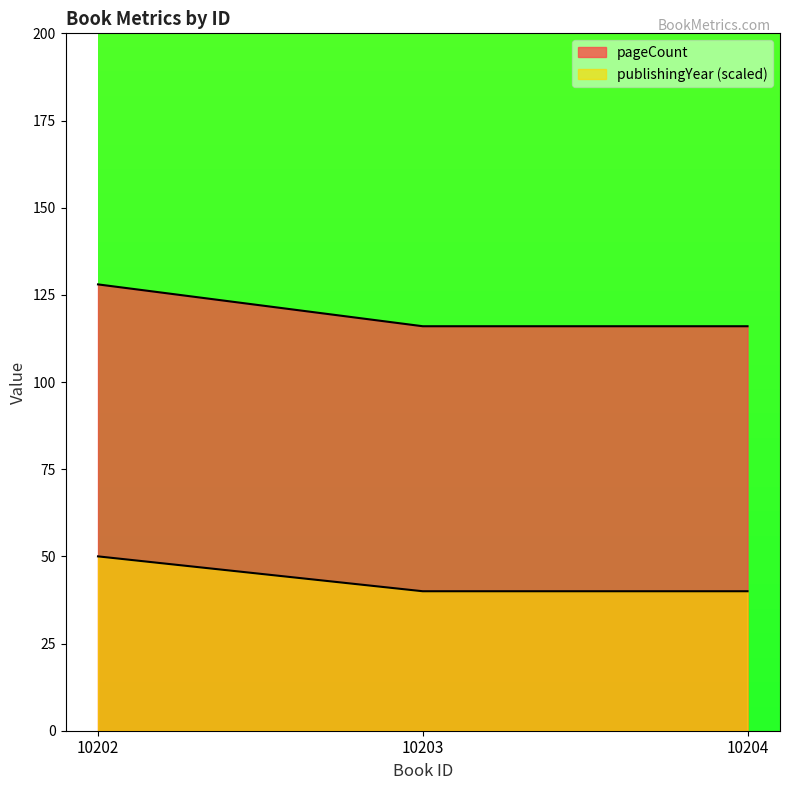

Is it true that pageCount equals 116 at 10204?

True